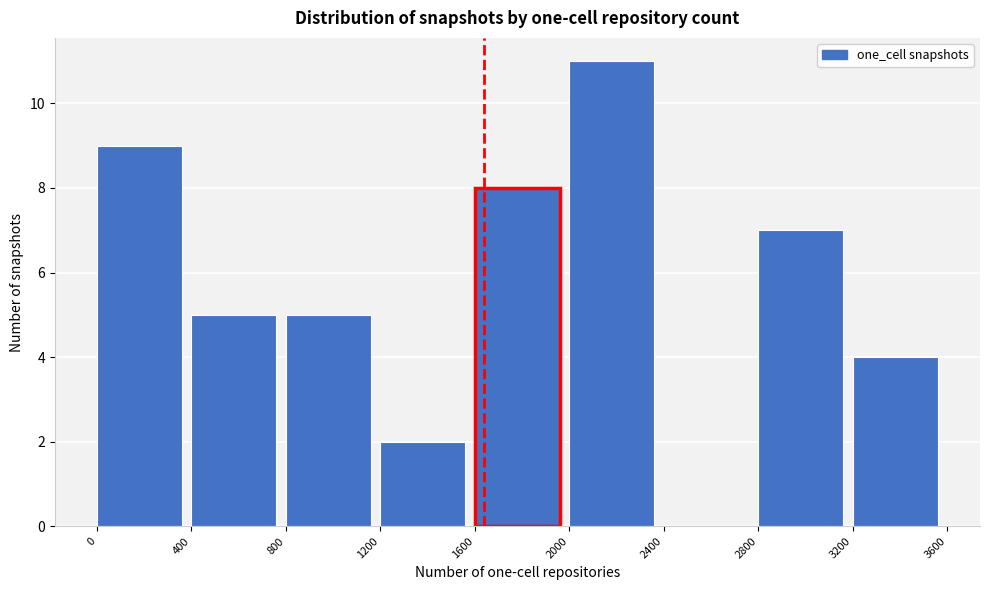

Reading left to right, list every bar in this chart as the range it spans on the x-axis followed by its height. The values are not printed on the chart, so give them approximately, as read against the axis.

0 to 400: 9
400 to 800: 5
800 to 1200: 5
1200 to 1600: 2
1600 to 2000: 8
2000 to 2400: 11
2400 to 2800: 0
2800 to 3200: 7
3200 to 3600: 4